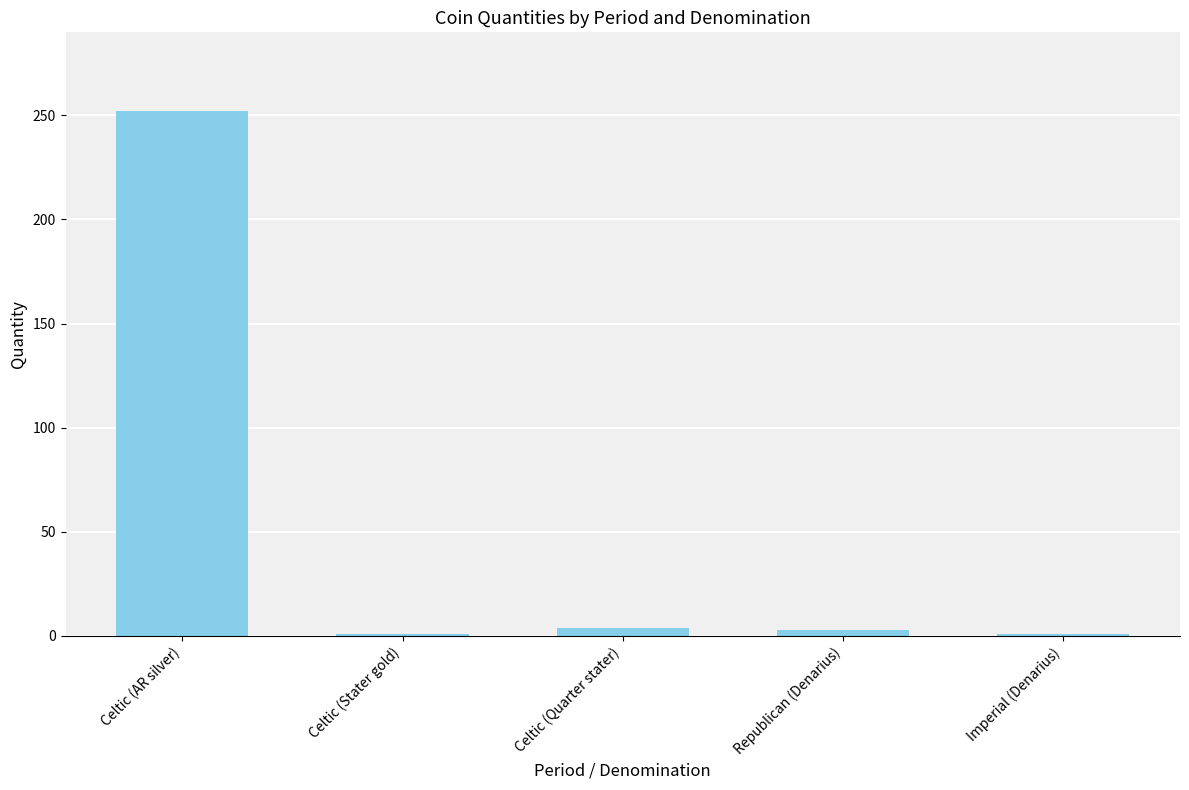

Which label corresponds to the largest value in the chart?

Celtic (AR silver)